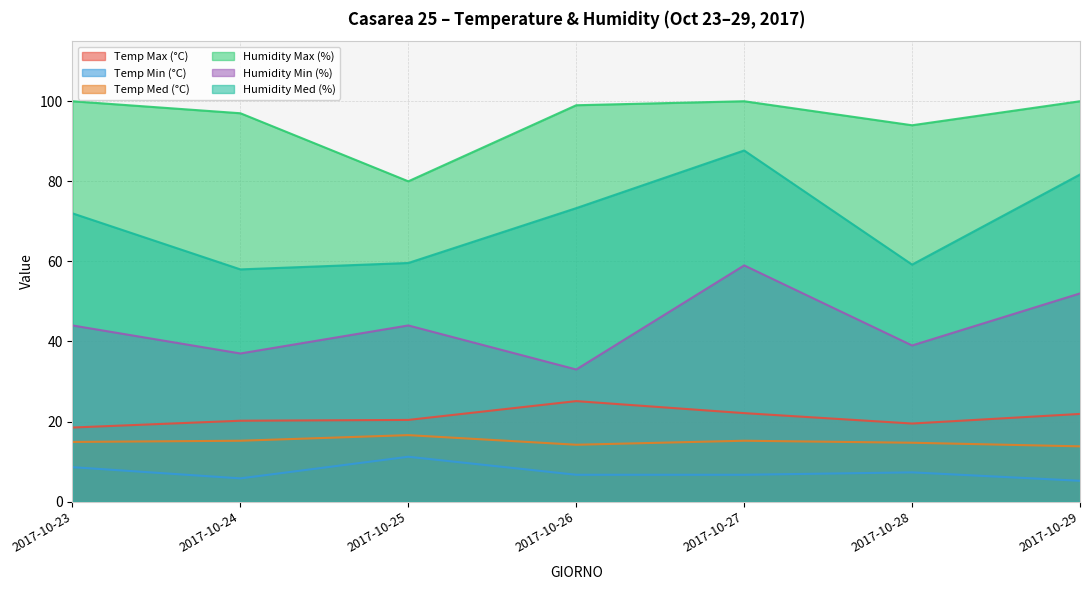

What is the difference between the maximum and minimum values in the Temp Min (°C) series?

6.0